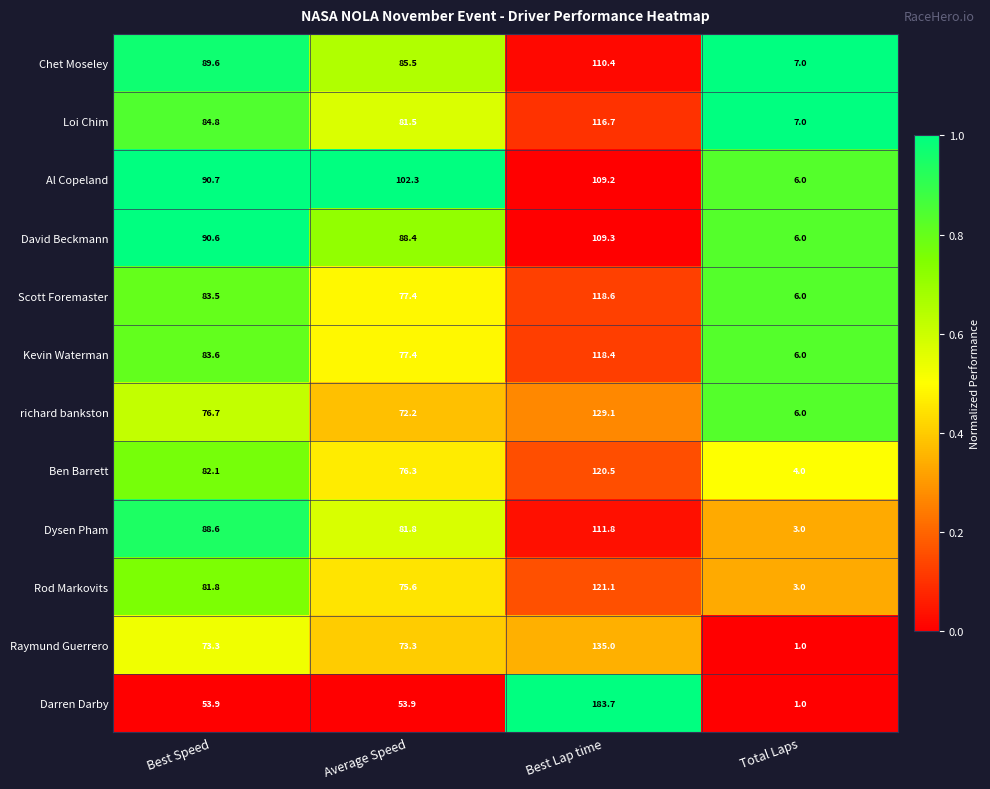

Which series has the largest range (max minus min)?

Darren Darby